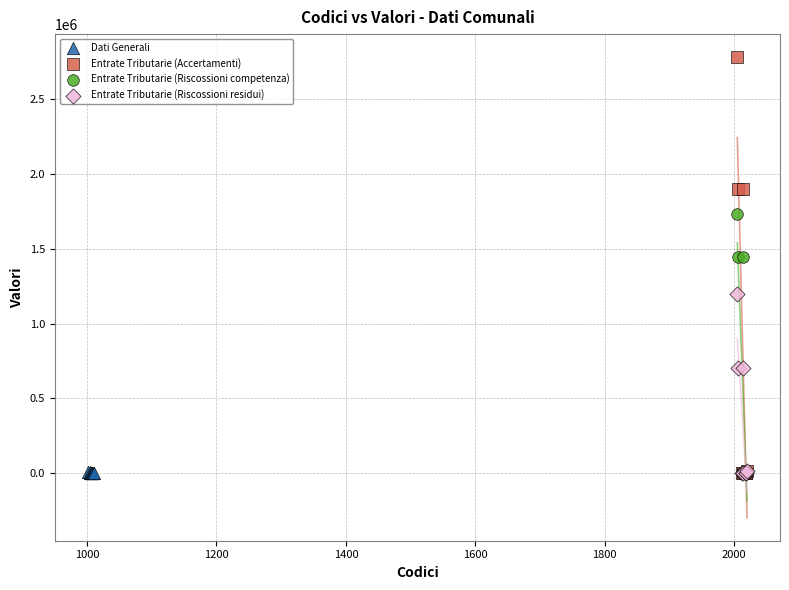

What are all the series names shown in the legend?

Dati Generali, Entrate Tributarie (Accertamenti), Entrate Tributarie (Riscossioni competenza), Entrate Tributarie (Riscossioni residui)